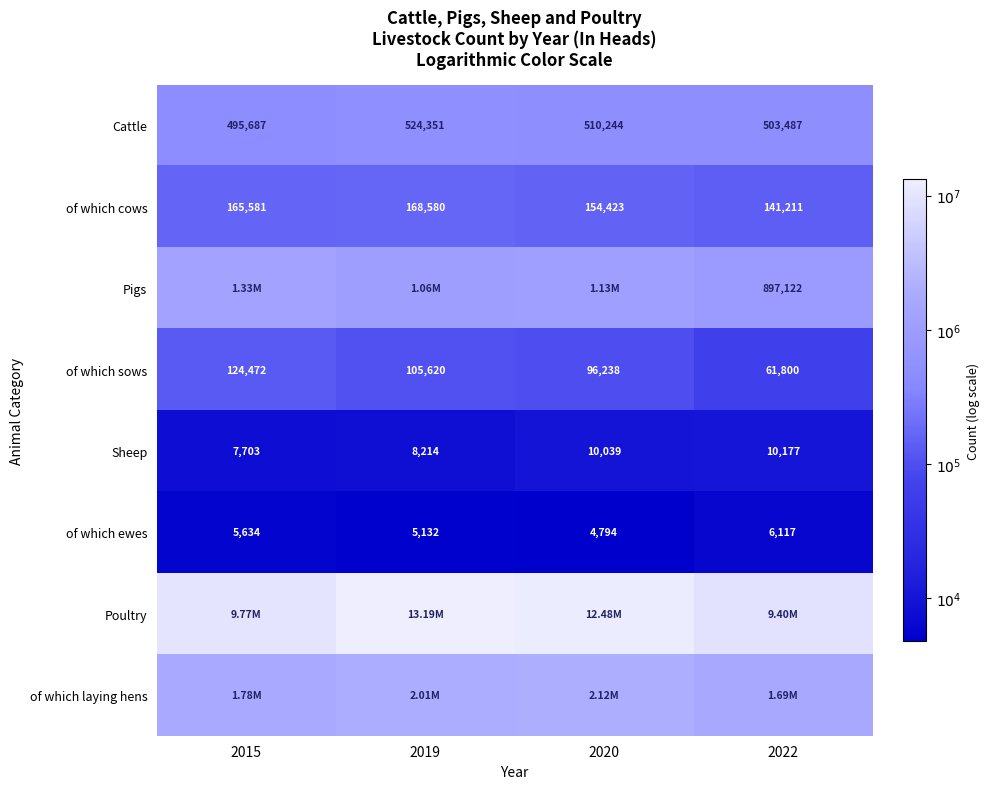

Which has a higher value, 2019 or 2020?

2019